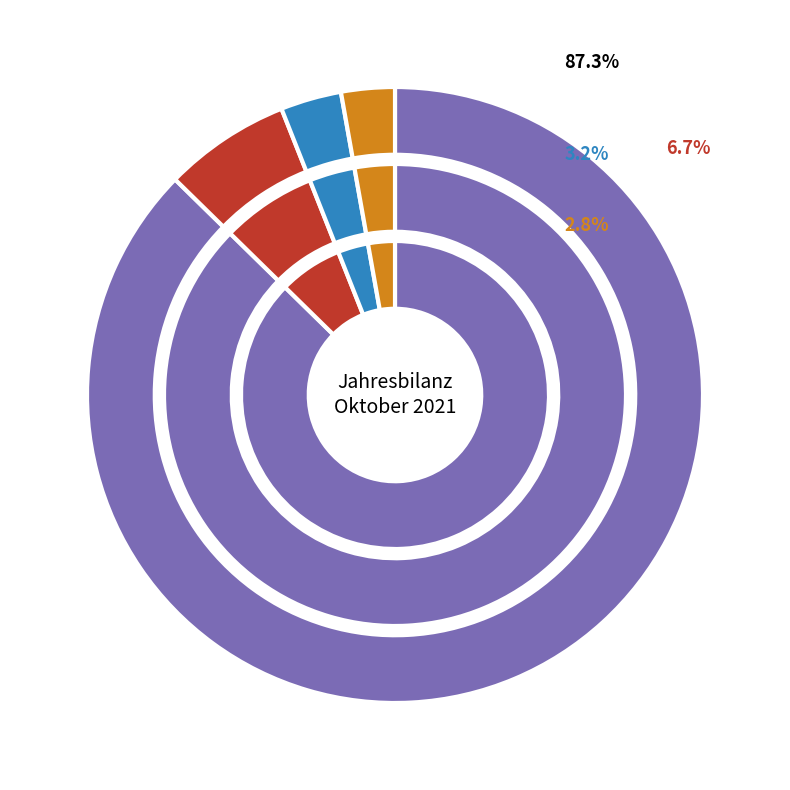

To the nearest percent, what percentage of the pie is Afrika?

2%